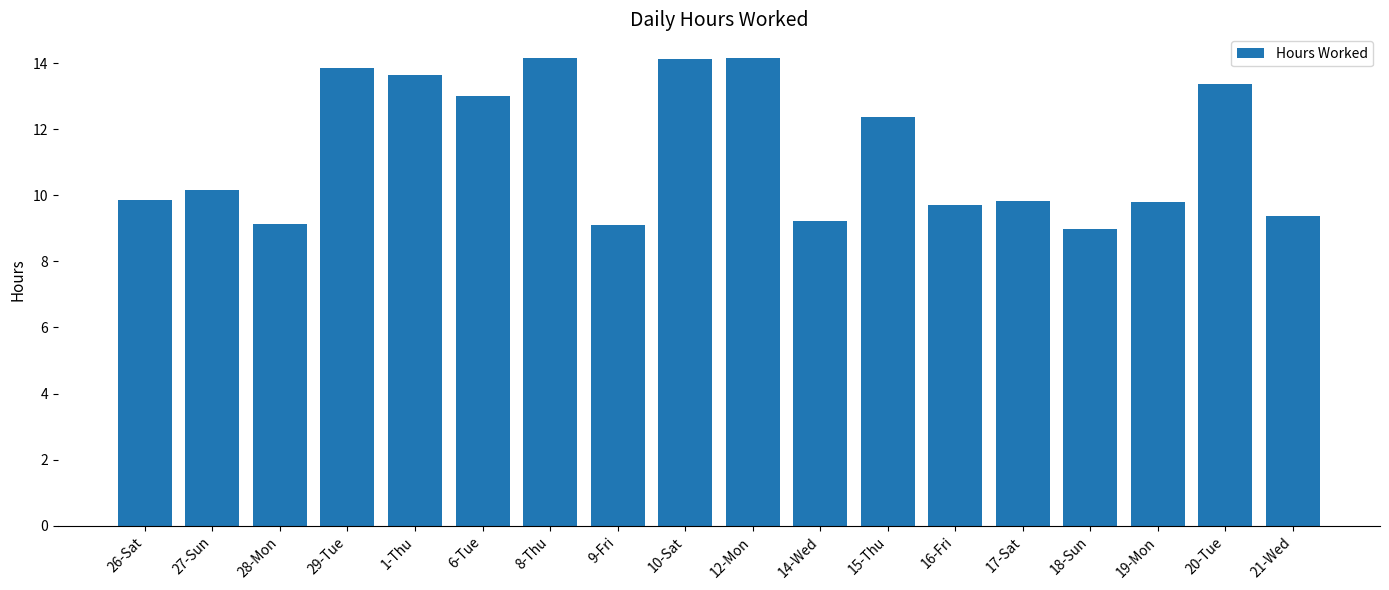

Are the bars horizontal?

No